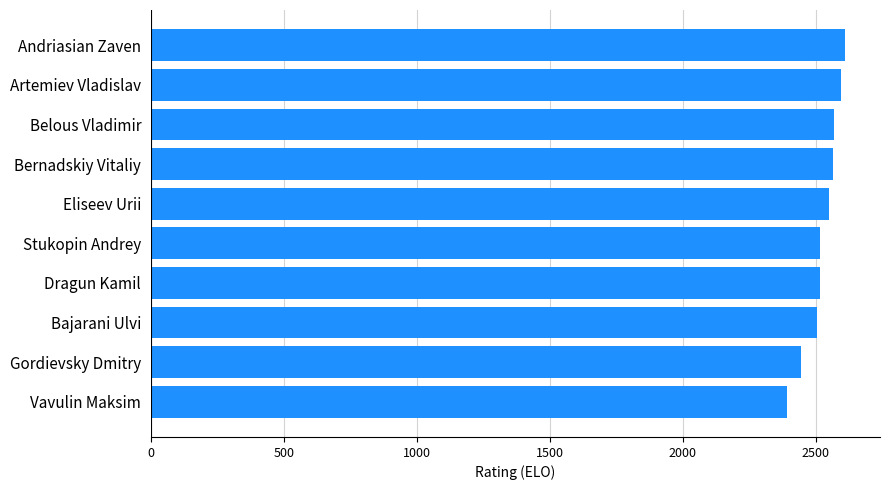

True or false: the data shows 1320 at Bajarani Ulvi.

False